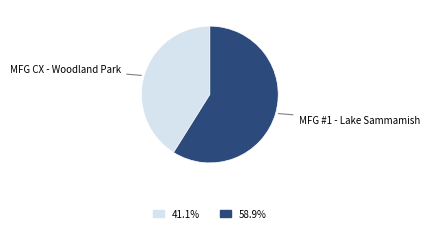

Is the sum of MFG CX - Woodland Park and MFG #1 - Lake Sammamish greater than half?

Yes